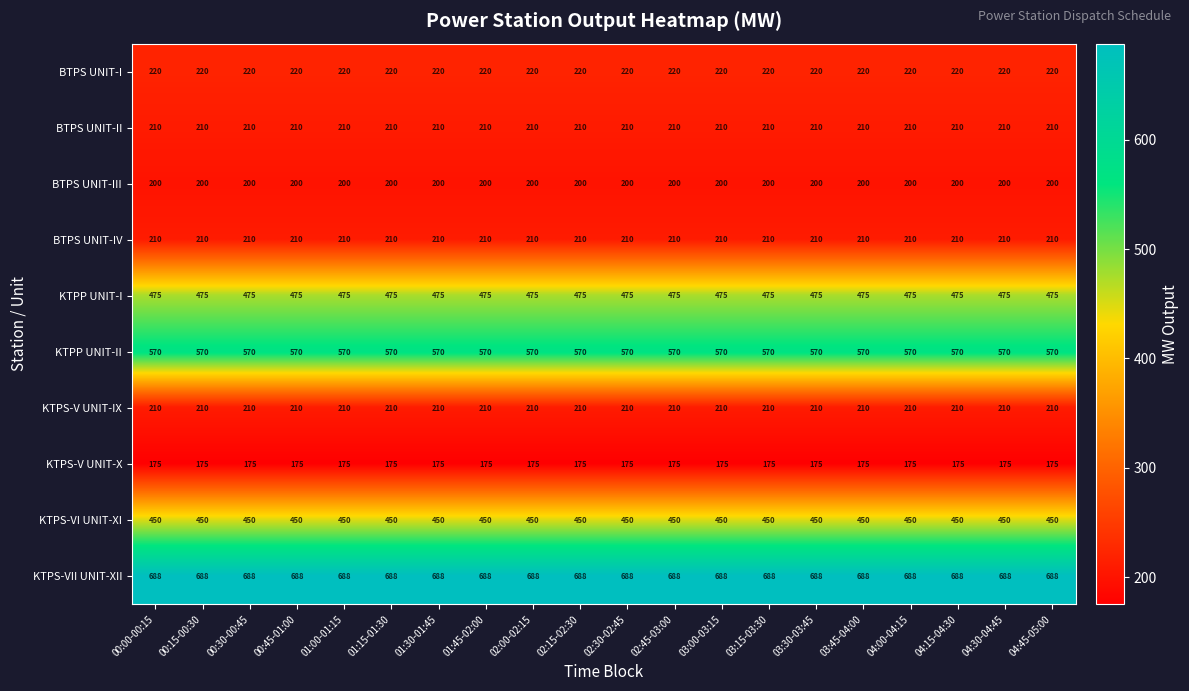

What value does the KTPS-VI UNIT-XI series have at 00:30-00:45?

450